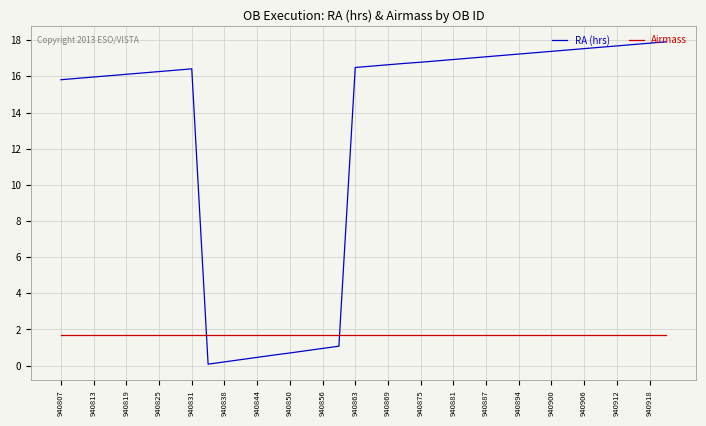

Which series has the widest spread of values?

RA (hrs)